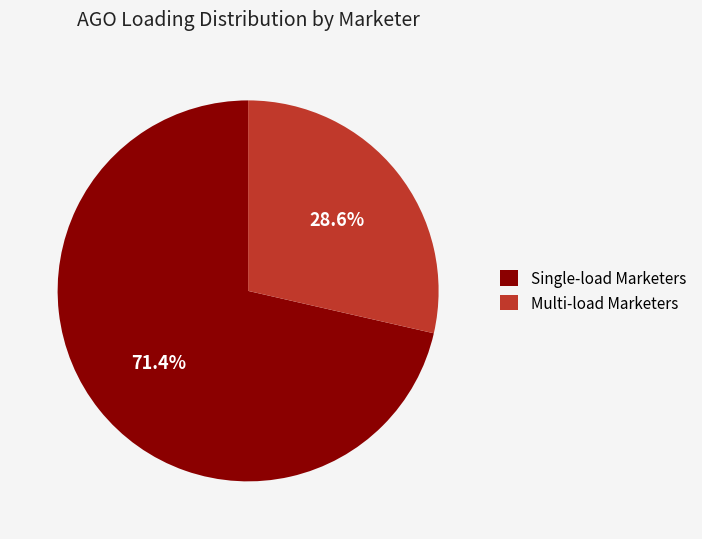

Which category has the smallest portion of the pie?

Multi-load Marketers